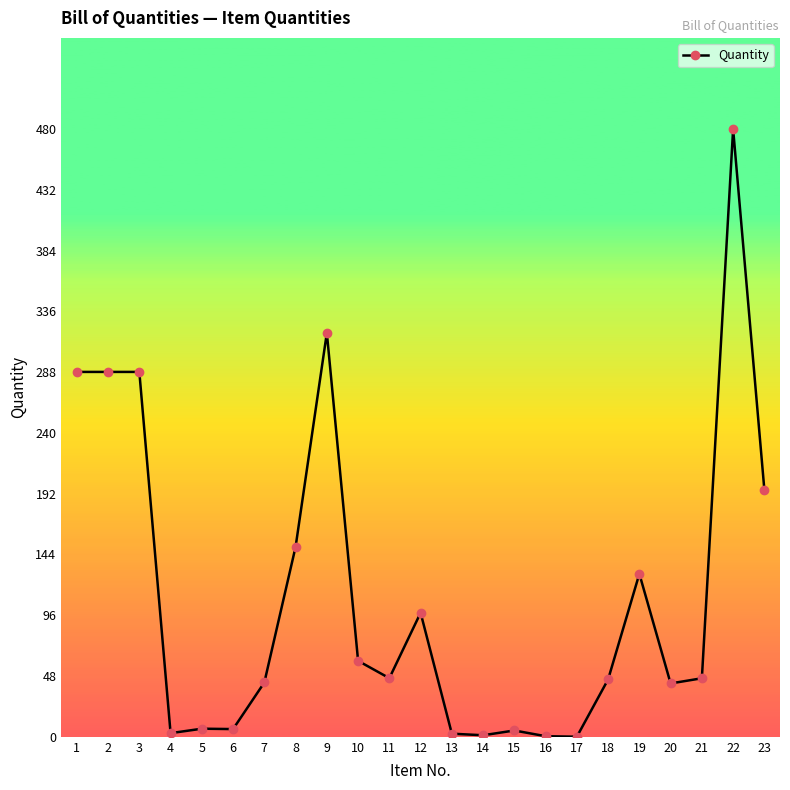

Is it true that the value at 2 is 288.2?

True